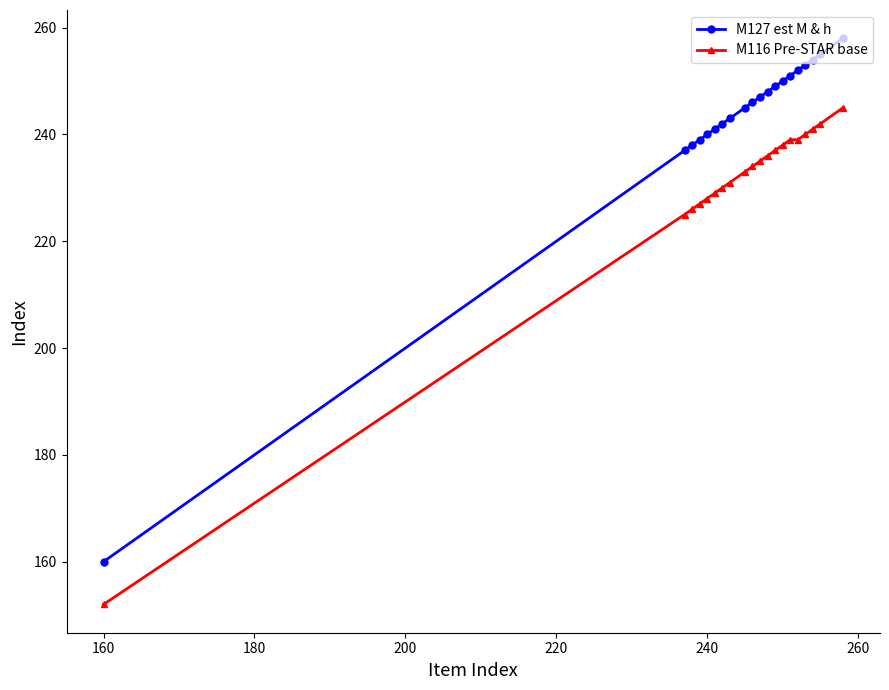

Which series has the widest spread of values?

M127 est M & h